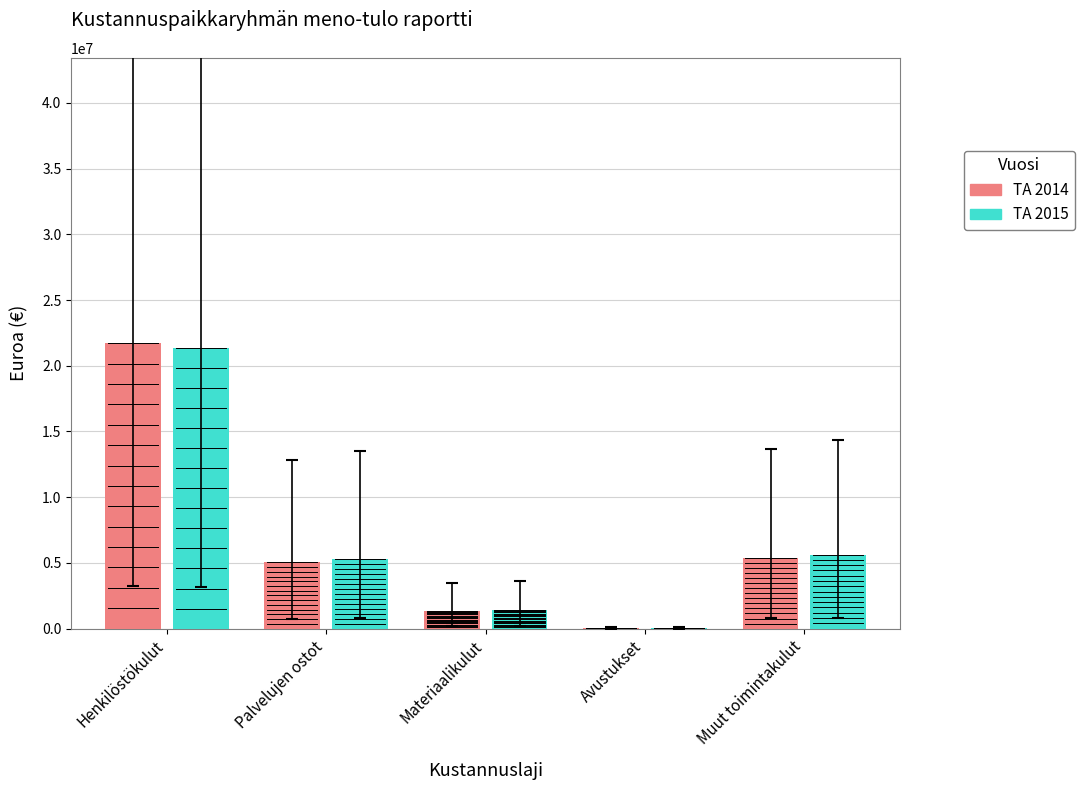

Reading right to left, what are all the values shown in this chart?

TA 2014: 5370924	40000	1372500	5040685	21714166
TA 2015: 5627459	50000	1433500	5310650	21356511